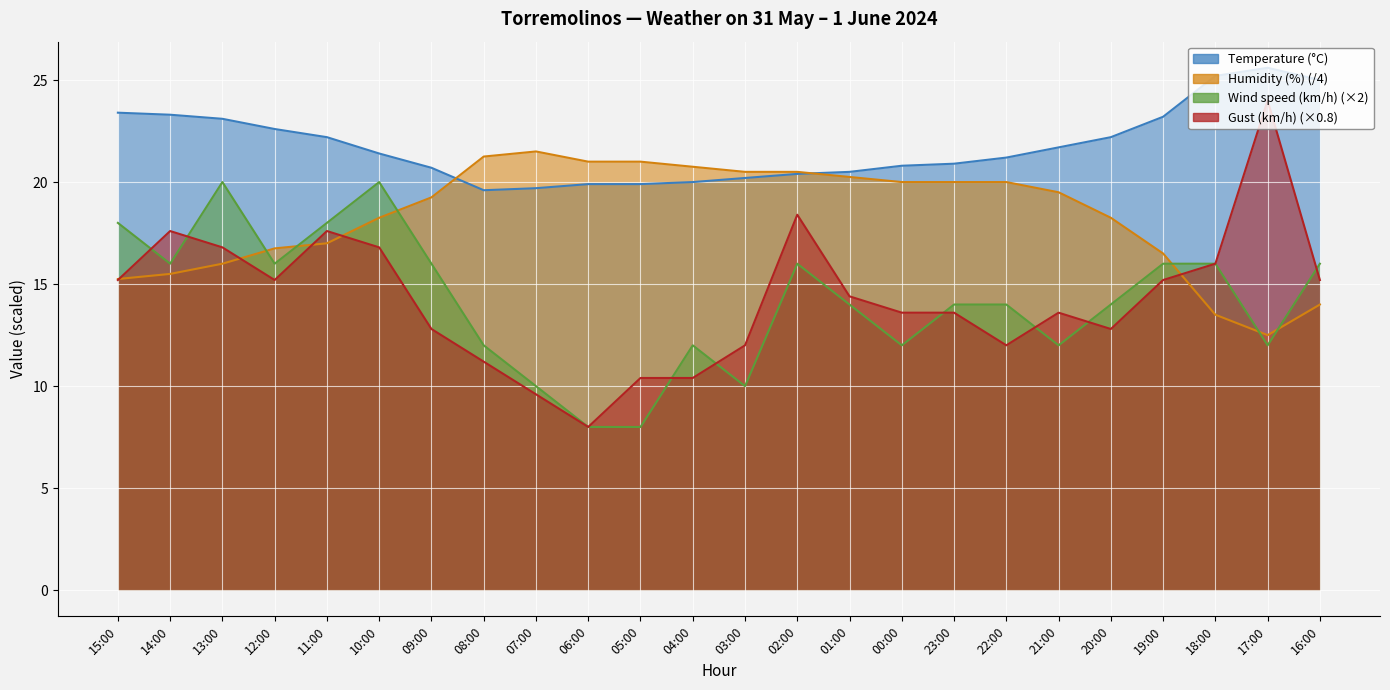

Which has a higher value, 16:00 or 15:00?

16:00